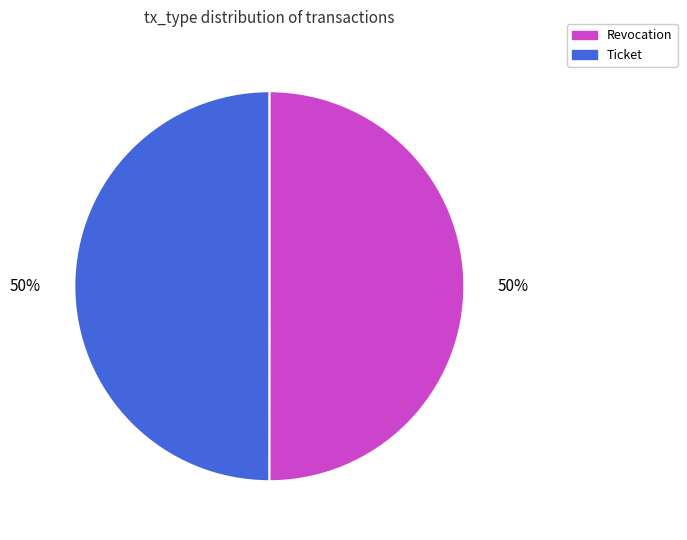

What percentage is the Ticket slice, to the nearest percent?

50%